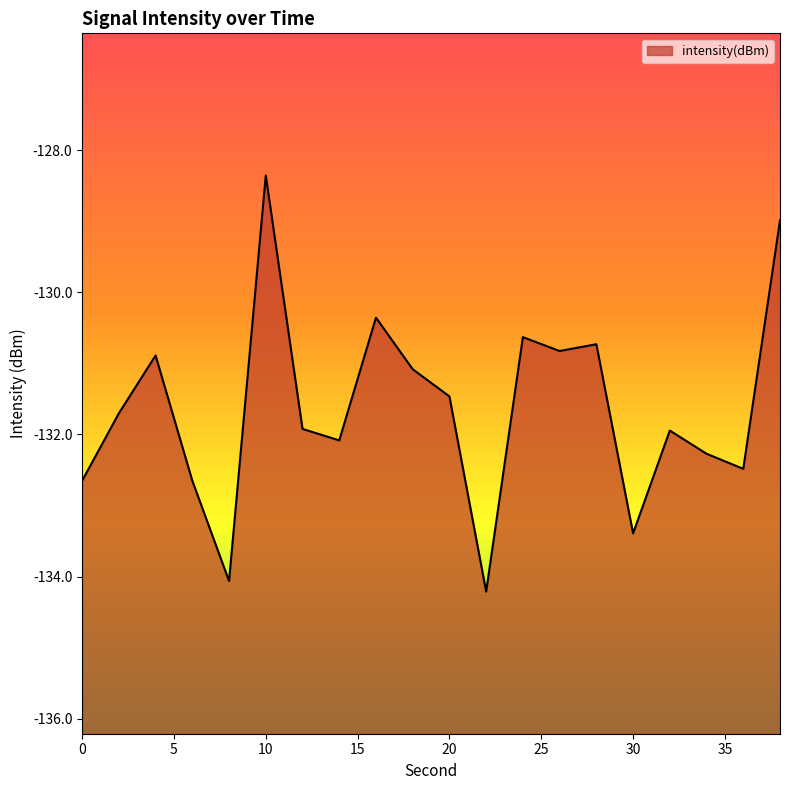

Reading left to right, list all the values displayed in this chart.

0=-132.7	2=-131.7	4=-130.9	6=-132.7	8=-134.1	10=-128.4	12=-131.9	14=-132.1	16=-130.4	18=-131.1	20=-131.5	22=-134.2	24=-130.6	26=-130.8	28=-130.7	30=-133.4	32=-131.9	34=-132.3	36=-132.5	38=-129.0